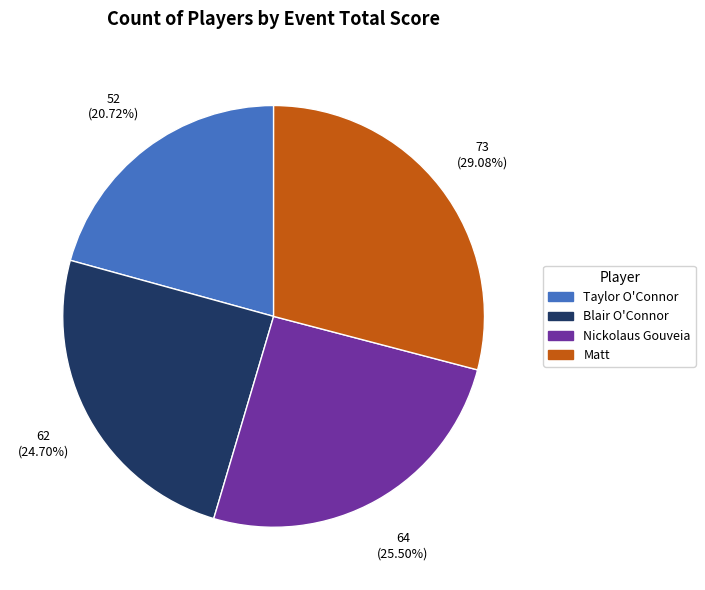

Between Nickolaus Gouveia and Taylor O'Connor, which is larger?

Nickolaus Gouveia